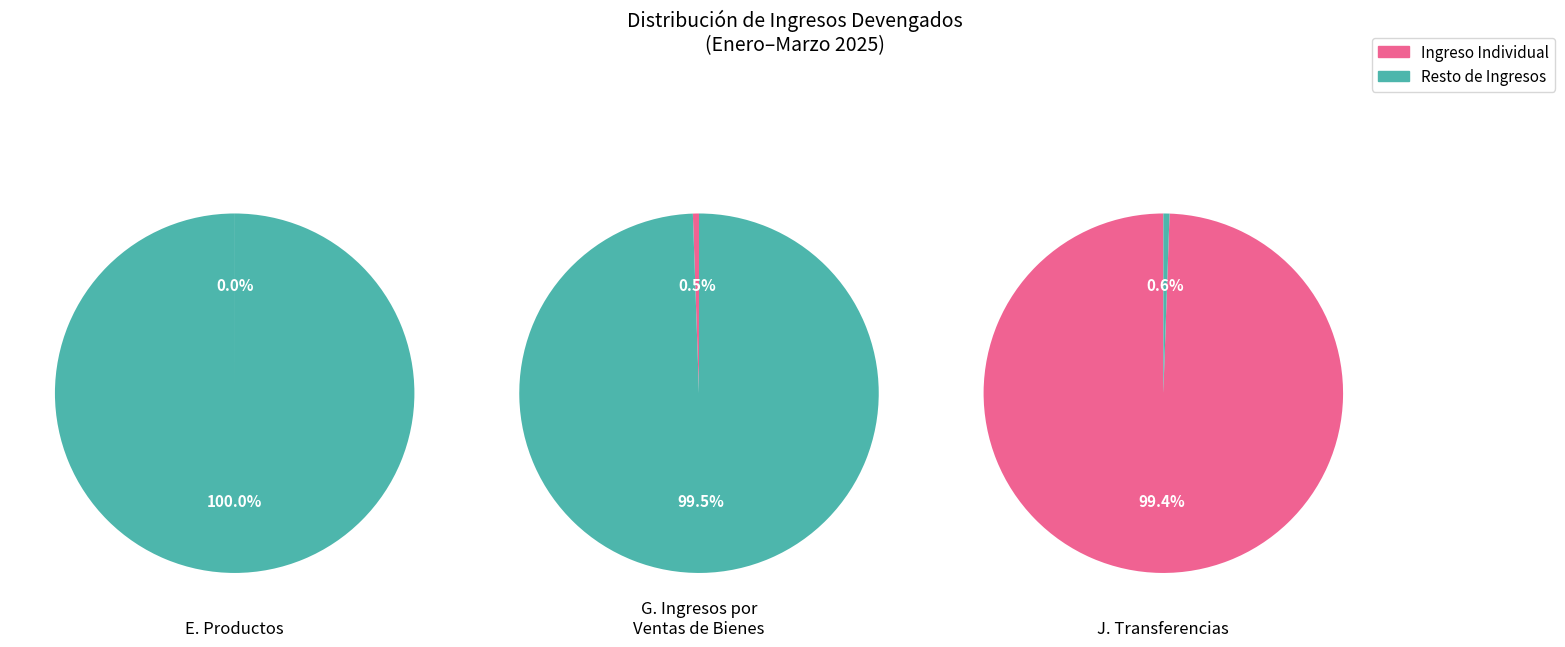

True or false: E. Productos accounts for 0% of the total.

True